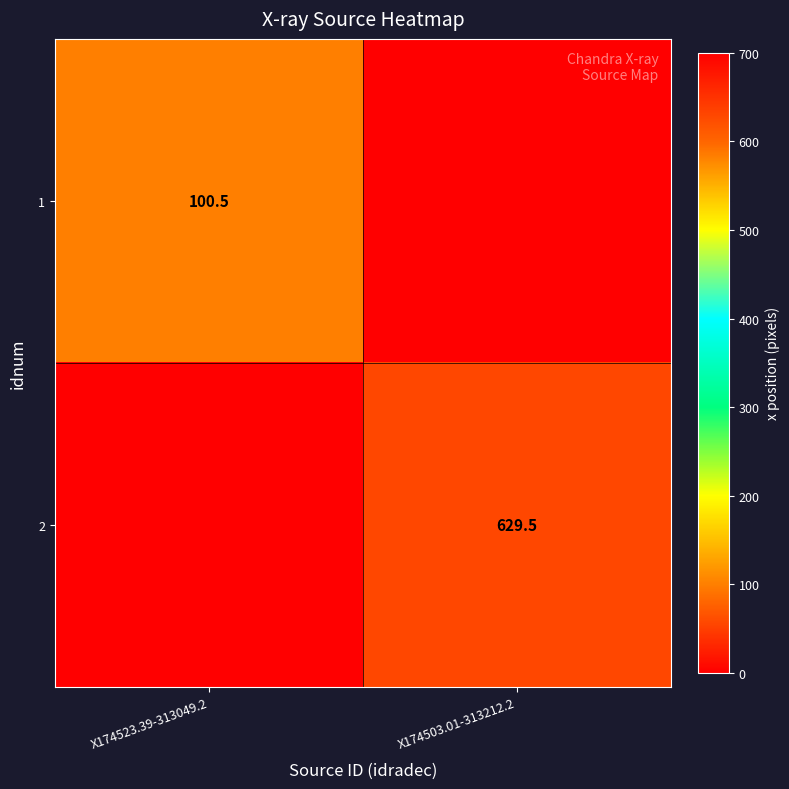

True or false: 1 has a value of 20.9 at X174523.39-313049.2.

False